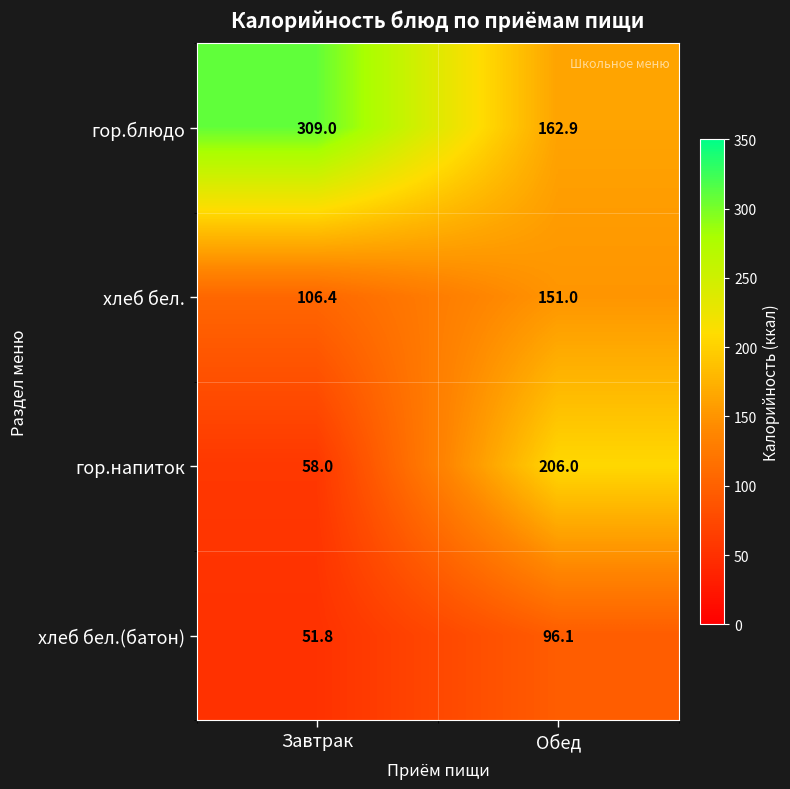

What is the sum of all хлеб бел.(батон) values?

147.9